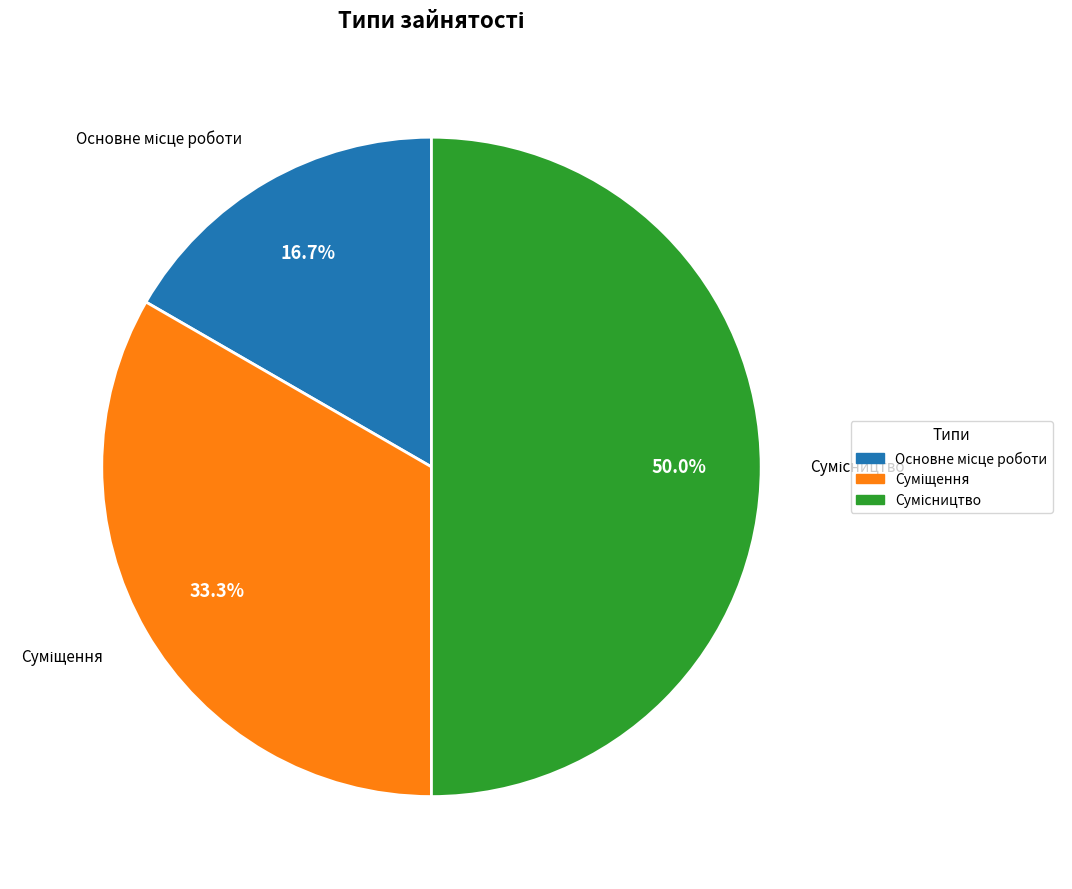

Approximately how many times larger is the value at Суміщення compared to Сумісництво?

0.7